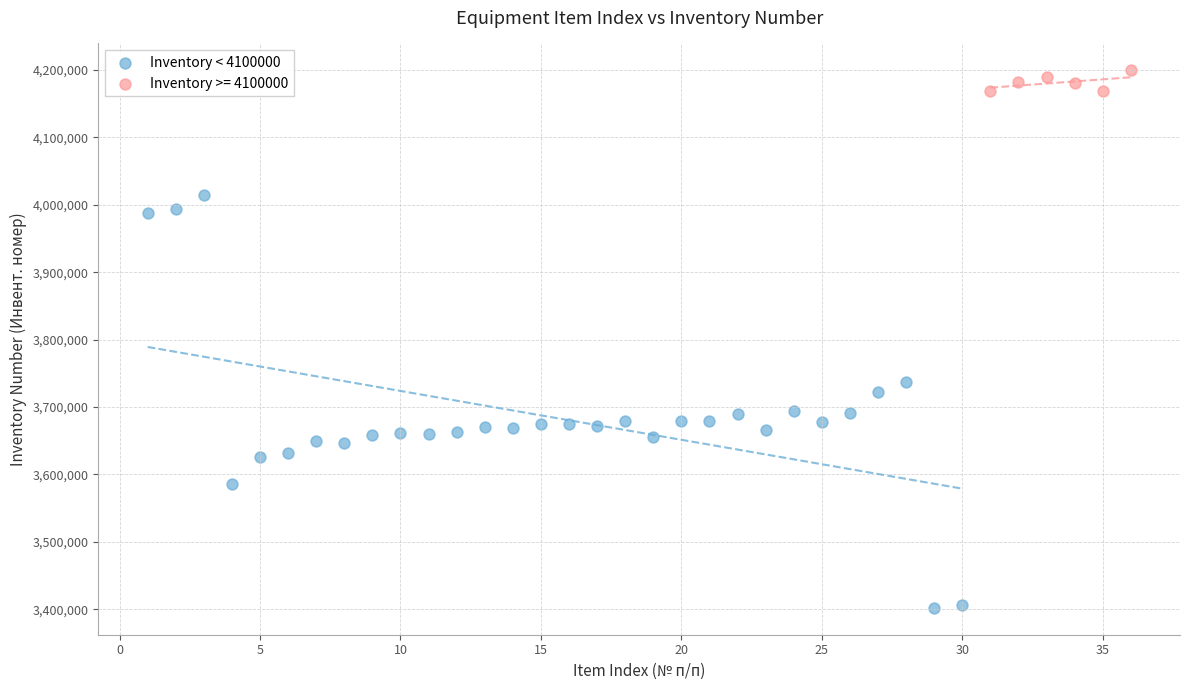

Which series reaches the minimum Y coordinate?

Inventory < 4100000